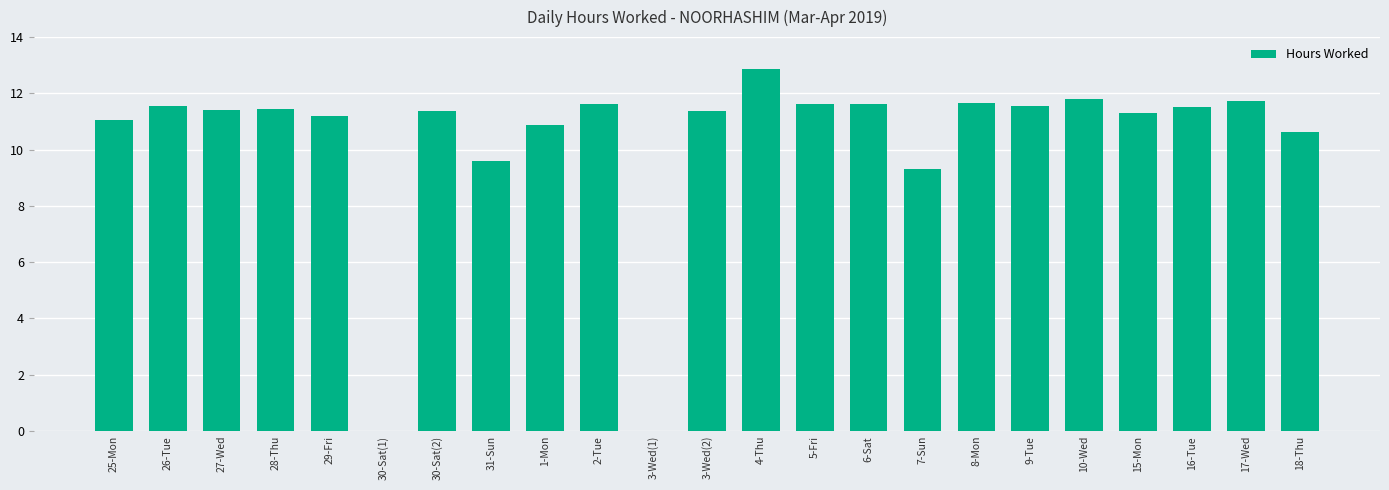

What is the sum of the values at 25-Mon and 2-Tue?

22.7